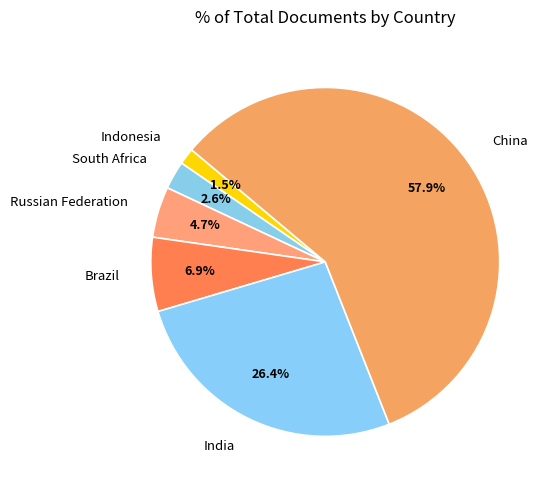

What percentage is NOT represented by Indonesia?

98.5%